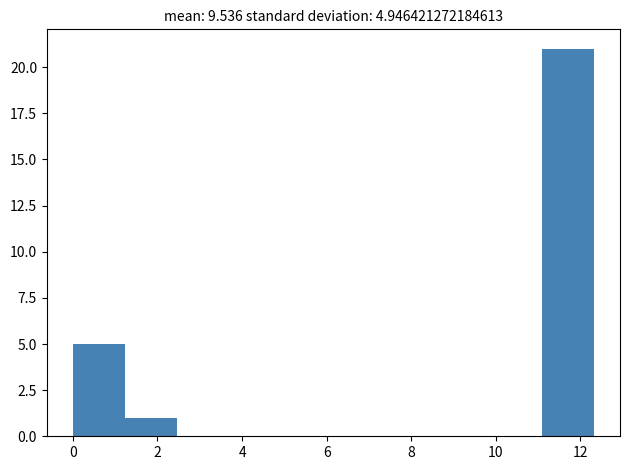

Over which range of the x-axis is the bar tallest?

11.0 to 12.4